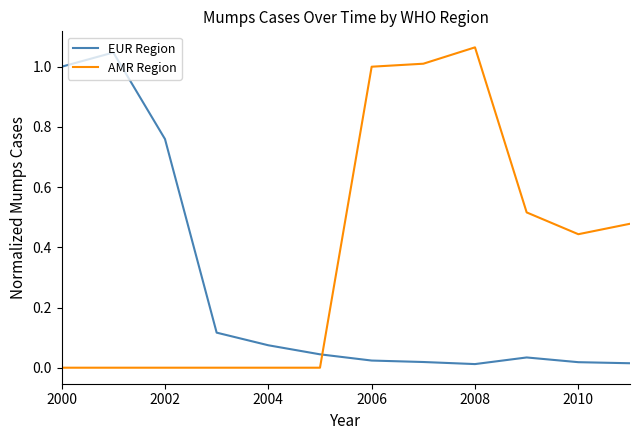

List the series in order of their peak value, highest first.

AMR Region, EUR Region